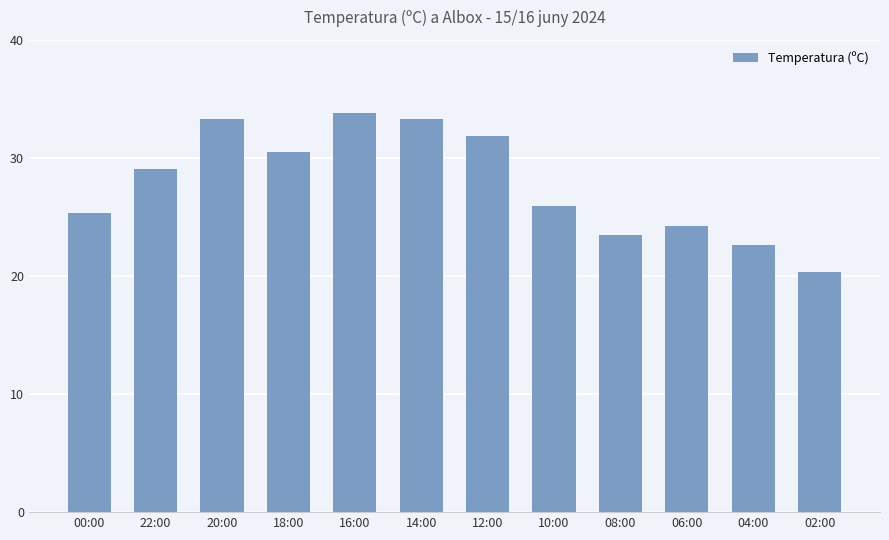

What is the change in value from 12:00 to 06:00?

-7.7